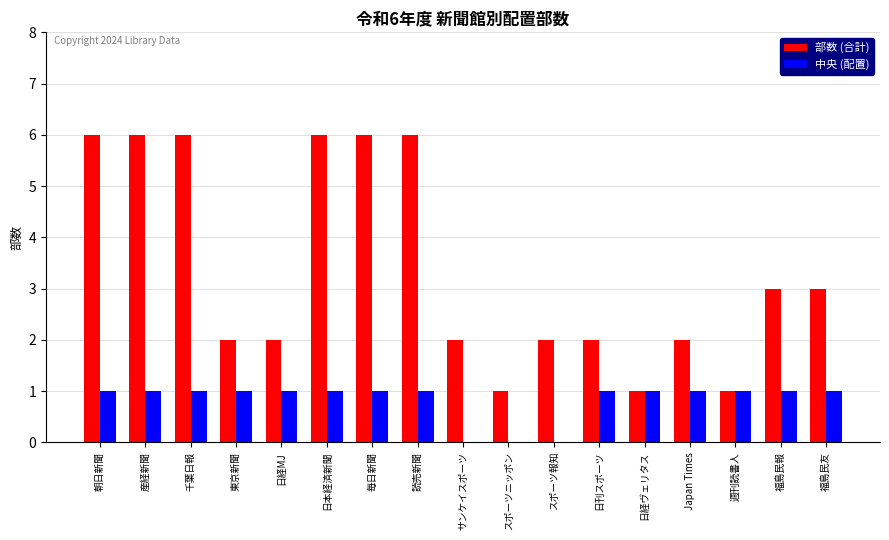

At which label does 部数 (合計) first exceed 2?

朝日新聞